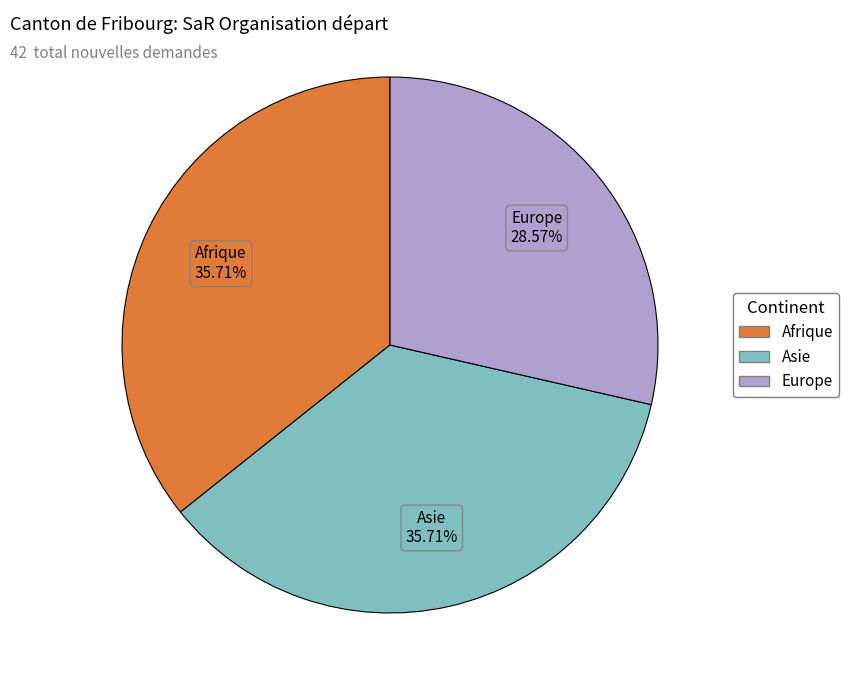

What is the ratio of the value at Europe to the value at Asie?

0.8